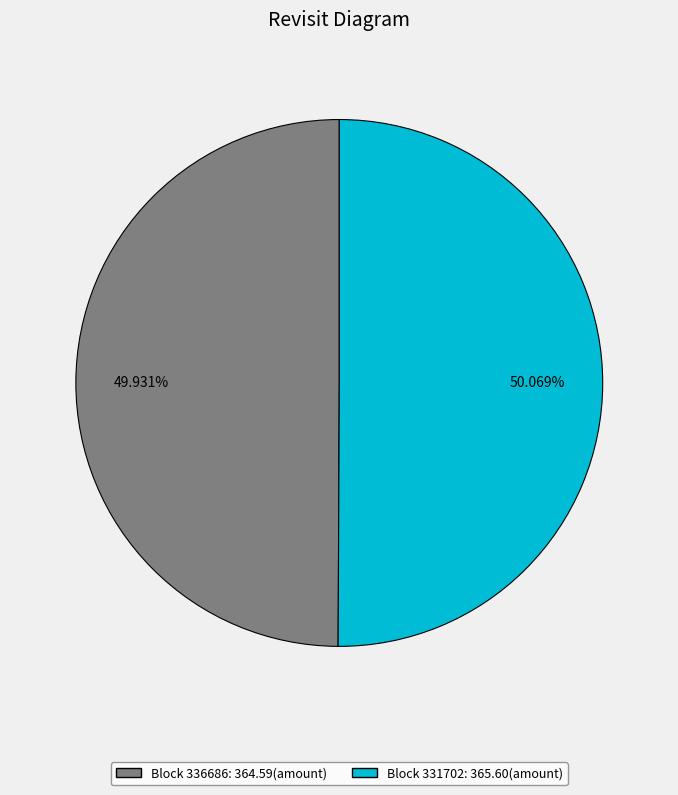

Is there a majority slice in this chart?

Yes